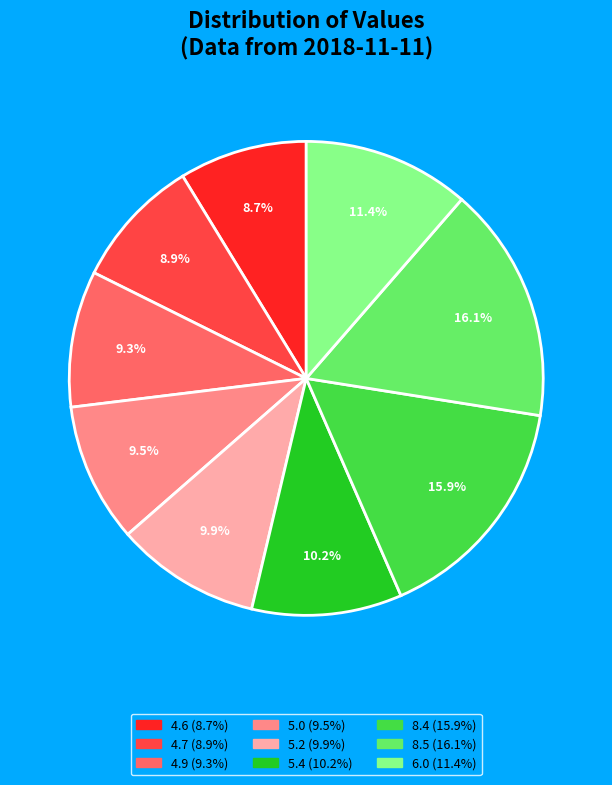

To the nearest percent, what is the difference between the largest and smallest slice percentages?

7%